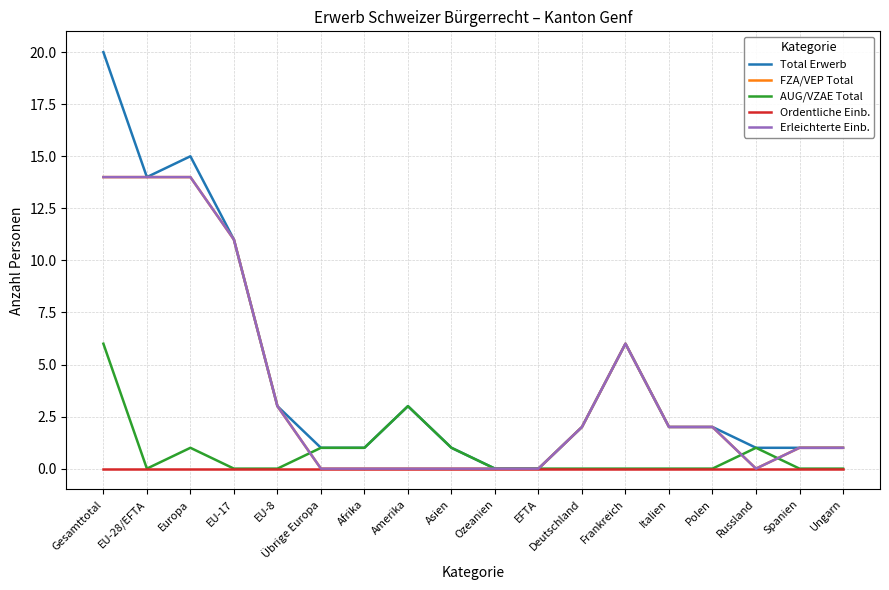

What is the difference between the highest and lowest values at Russland?

1